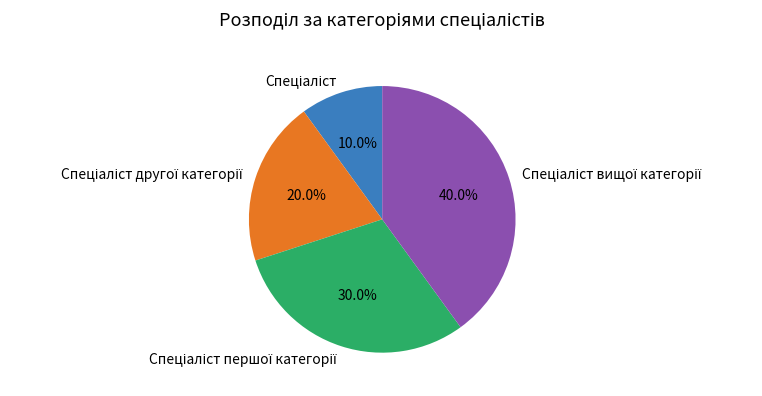

Is there any slice that represents more than half of the pie?

No